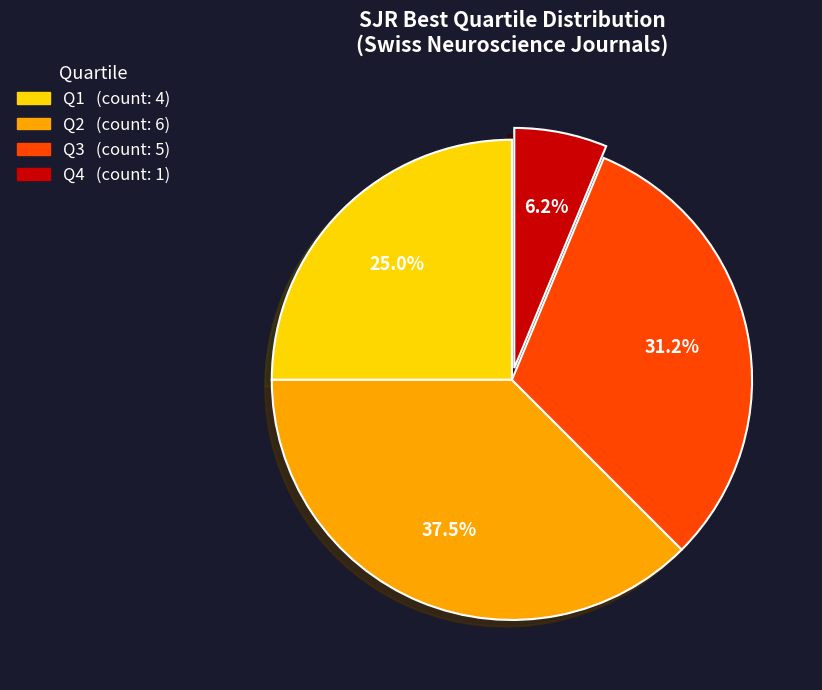

Rank the categories by value from highest to lowest.

Q2, Q3, Q1, Q4